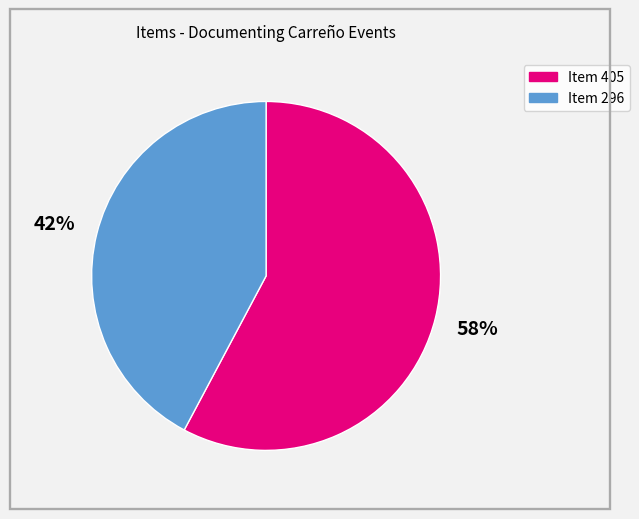

To the nearest percent, what is the average slice percentage?

50%